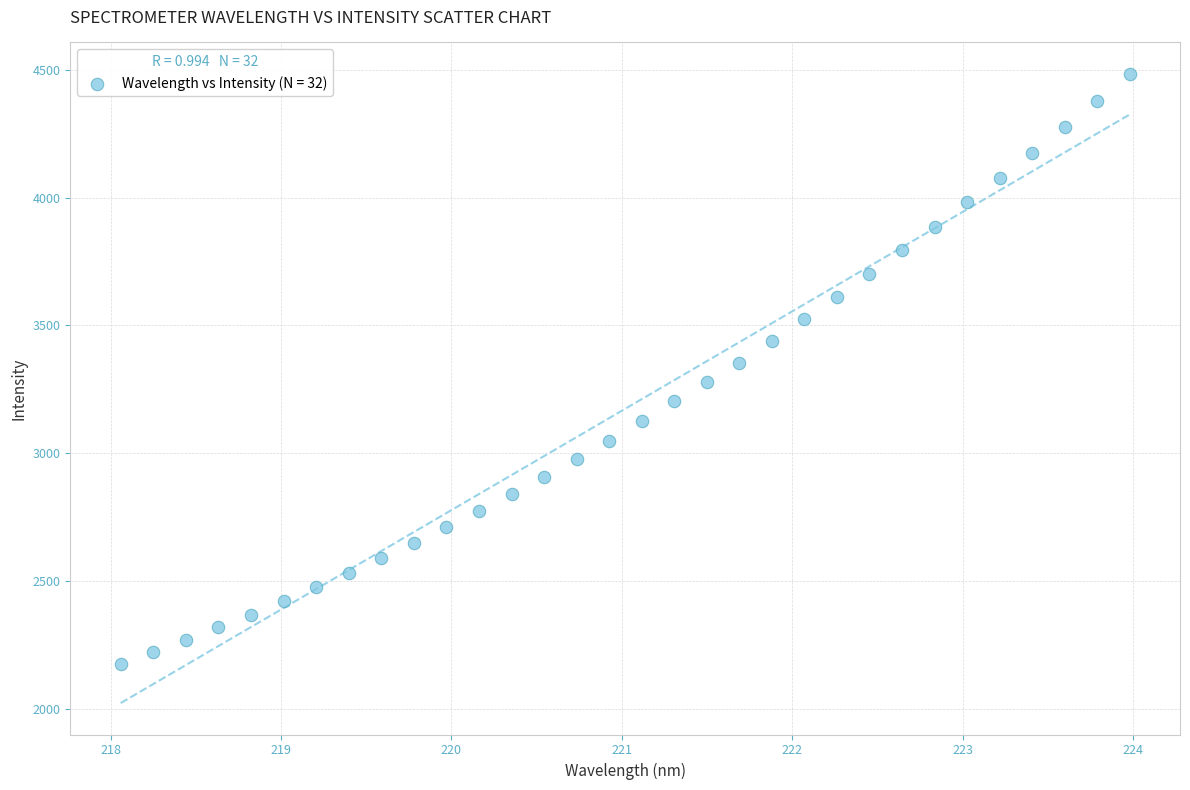

What is the range of X values (max minus min)?

5.9